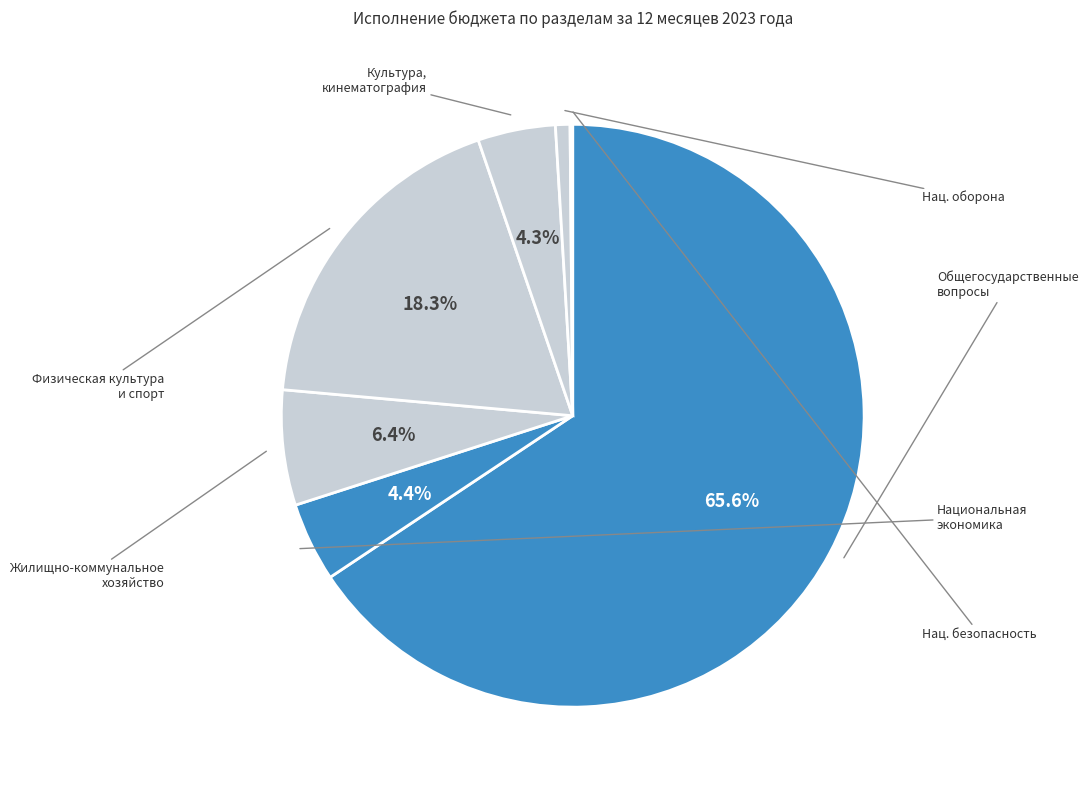

Which slice represents more than half of the pie?

Общегосударственные вопросы